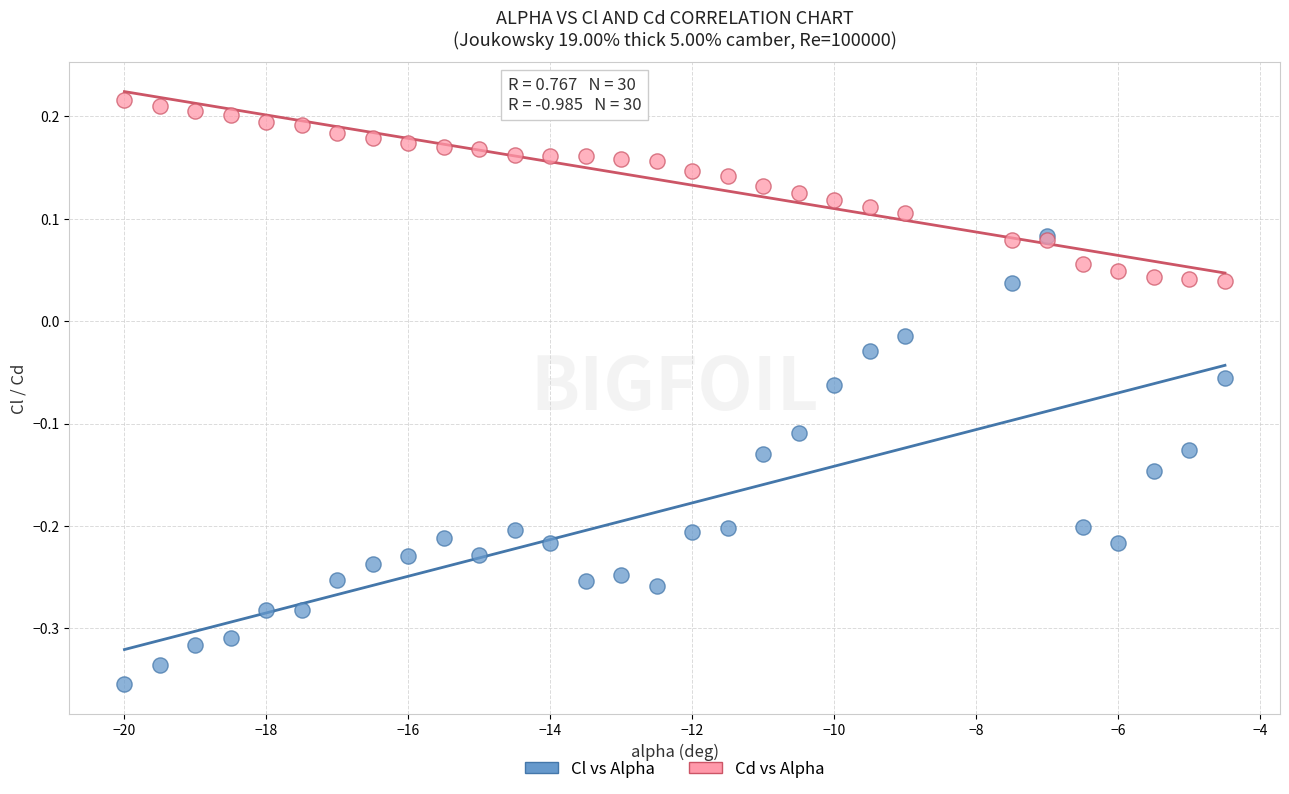

Which series contains the highest Y value?

Cd vs Alpha